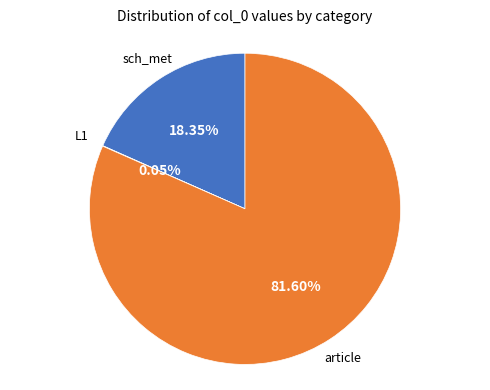

To the nearest percent, what is the average slice percentage?

33%